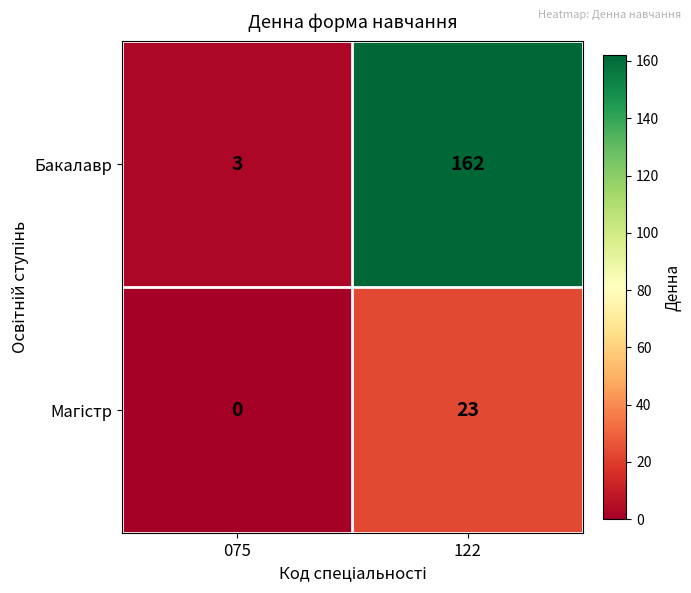

Read the Бакалавр value at 075.

3